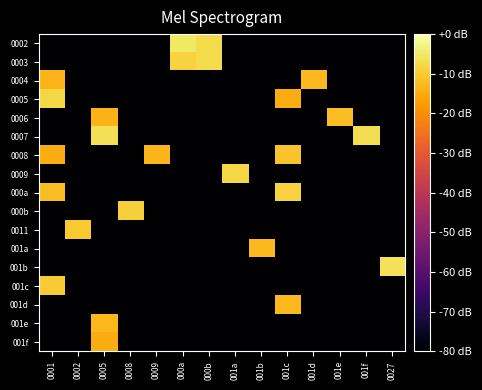

Reading left to right, what are all the values shown in this chart?

0002: 0001=-80.0	0002=-80.0	0005=-80.0	0008=-80.0	0009=-80.0	000a=-5.2	000b=-7.4	001a=-80.0	001b=-80.0	001c=-80.0	001d=-80.0	001e=-80.0	001f=-80.0	0027=-80.0
0003: 0001=-80.0	0002=-80.0	0005=-80.0	0008=-80.0	0009=-80.0	000a=-8.7	000b=-7.4	001a=-80.0	001b=-80.0	001c=-80.0	001d=-80.0	001e=-80.0	001f=-80.0	0027=-80.0
0004: 0001=-13.5	0002=-80.0	0005=-80.0	0008=-80.0	0009=-80.0	000a=-80.0	000b=-80.0	001a=-80.0	001b=-80.0	001c=-80.0	001d=-12.7	001e=-80.0	001f=-80.0	0027=-80.0
0005: 0001=-8.0	0002=-80.0	0005=-80.0	0008=-80.0	0009=-80.0	000a=-80.0	000b=-80.0	001a=-80.0	001b=-80.0	001c=-14.9	001d=-80.0	001e=-80.0	001f=-80.0	0027=-80.0
0006: 0001=-80.0	0002=-80.0	0005=-13.6	0008=-80.0	0009=-80.0	000a=-80.0	000b=-80.0	001a=-80.0	001b=-80.0	001c=-80.0	001d=-80.0	001e=-12.0	001f=-80.0	0027=-80.0
0007: 0001=-80.0	0002=-80.0	0005=-6.5	0008=-80.0	0009=-80.0	000a=-80.0	000b=-80.0	001a=-80.0	001b=-80.0	001c=-80.0	001d=-80.0	001e=-80.0	001f=-6.9	0027=-80.0
0008: 0001=-14.8	0002=-80.0	0005=-80.0	0008=-80.0	0009=-13.4	000a=-80.0	000b=-80.0	001a=-80.0	001b=-80.0	001c=-11.2	001d=-80.0	001e=-80.0	001f=-80.0	0027=-80.0
0009: 0001=-80.0	0002=-80.0	0005=-80.0	0008=-80.0	0009=-80.0	000a=-80.0	000b=-80.0	001a=-7.8	001b=-80.0	001c=-80.0	001d=-80.0	001e=-80.0	001f=-80.0	0027=-80.0
000a: 0001=-11.9	0002=-80.0	0005=-80.0	0008=-80.0	0009=-80.0	000a=-80.0	000b=-80.0	001a=-80.0	001b=-80.0	001c=-8.5	001d=-80.0	001e=-80.0	001f=-80.0	0027=-80.0
000b: 0001=-80.0	0002=-80.0	0005=-80.0	0008=-9.1	0009=-80.0	000a=-80.0	000b=-80.0	001a=-80.0	001b=-80.0	001c=-80.0	001d=-80.0	001e=-80.0	001f=-80.0	0027=-80.0
0011: 0001=-80.0	0002=-10.1	0005=-80.0	0008=-80.0	0009=-80.0	000a=-80.0	000b=-80.0	001a=-80.0	001b=-80.0	001c=-80.0	001d=-80.0	001e=-80.0	001f=-80.0	0027=-80.0
001a: 0001=-80.0	0002=-80.0	0005=-80.0	0008=-80.0	0009=-80.0	000a=-80.0	000b=-80.0	001a=-80.0	001b=-12.7	001c=-80.0	001d=-80.0	001e=-80.0	001f=-80.0	0027=-80.0
001b: 0001=-80.0	0002=-80.0	0005=-80.0	0008=-80.0	0009=-80.0	000a=-80.0	000b=-80.0	001a=-80.0	001b=-80.0	001c=-80.0	001d=-80.0	001e=-80.0	001f=-80.0	0027=-6.1
001c: 0001=-9.8	0002=-80.0	0005=-80.0	0008=-80.0	0009=-80.0	000a=-80.0	000b=-80.0	001a=-80.0	001b=-80.0	001c=-80.0	001d=-80.0	001e=-80.0	001f=-80.0	0027=-80.0
001d: 0001=-80.0	0002=-80.0	0005=-80.0	0008=-80.0	0009=-80.0	000a=-80.0	000b=-80.0	001a=-80.0	001b=-80.0	001c=-12.7	001d=-80.0	001e=-80.0	001f=-80.0	0027=-80.0
001e: 0001=-80.0	0002=-80.0	0005=-13.0	0008=-80.0	0009=-80.0	000a=-80.0	000b=-80.0	001a=-80.0	001b=-80.0	001c=-80.0	001d=-80.0	001e=-80.0	001f=-80.0	0027=-80.0
001f: 0001=-80.0	0002=-80.0	0005=-14.8	0008=-80.0	0009=-80.0	000a=-80.0	000b=-80.0	001a=-80.0	001b=-80.0	001c=-80.0	001d=-80.0	001e=-80.0	001f=-80.0	0027=-80.0